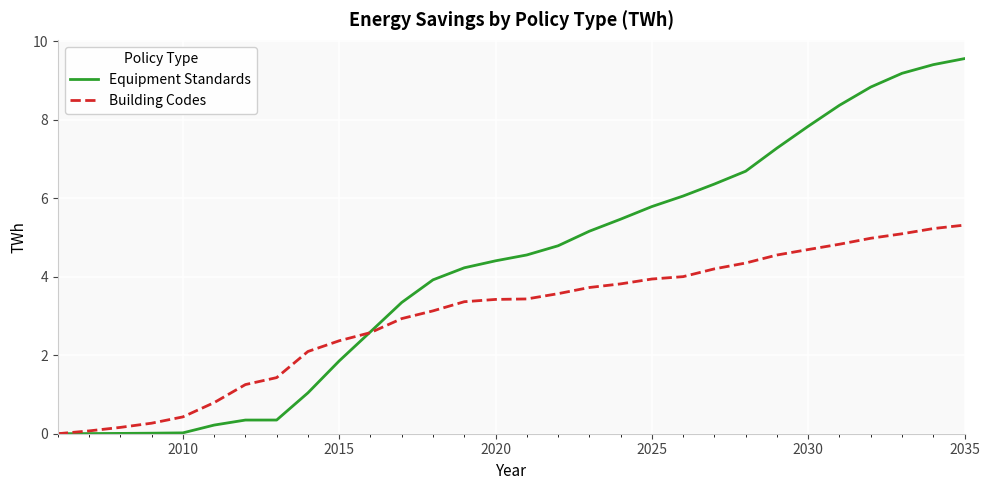

True or false: Equipment Standards and Building Codes cross at least once.

True